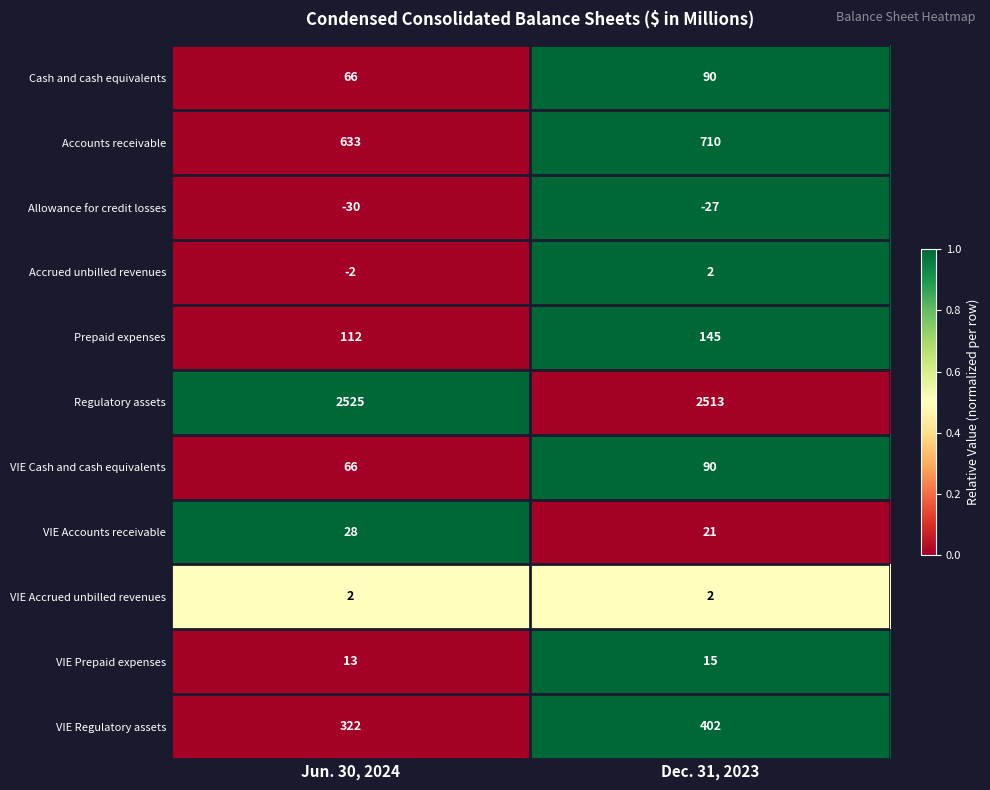

Reading left to right, extract all data points from this chart.

Cash and cash equivalents: Jun. 30, 2024=66	Dec. 31, 2023=90
Accounts receivable: Jun. 30, 2024=633	Dec. 31, 2023=710
Allowance for credit losses: Jun. 30, 2024=-30	Dec. 31, 2023=-27
Accrued unbilled revenues: Jun. 30, 2024=-2	Dec. 31, 2023=2
Prepaid expenses: Jun. 30, 2024=112	Dec. 31, 2023=145
Regulatory assets: Jun. 30, 2024=2525	Dec. 31, 2023=2513
VIE Cash and cash equivalents: Jun. 30, 2024=66	Dec. 31, 2023=90
VIE Accounts receivable: Jun. 30, 2024=28	Dec. 31, 2023=21
VIE Accrued unbilled revenues: Jun. 30, 2024=2	Dec. 31, 2023=2
VIE Prepaid expenses: Jun. 30, 2024=13	Dec. 31, 2023=15
VIE Regulatory assets: Jun. 30, 2024=322	Dec. 31, 2023=402